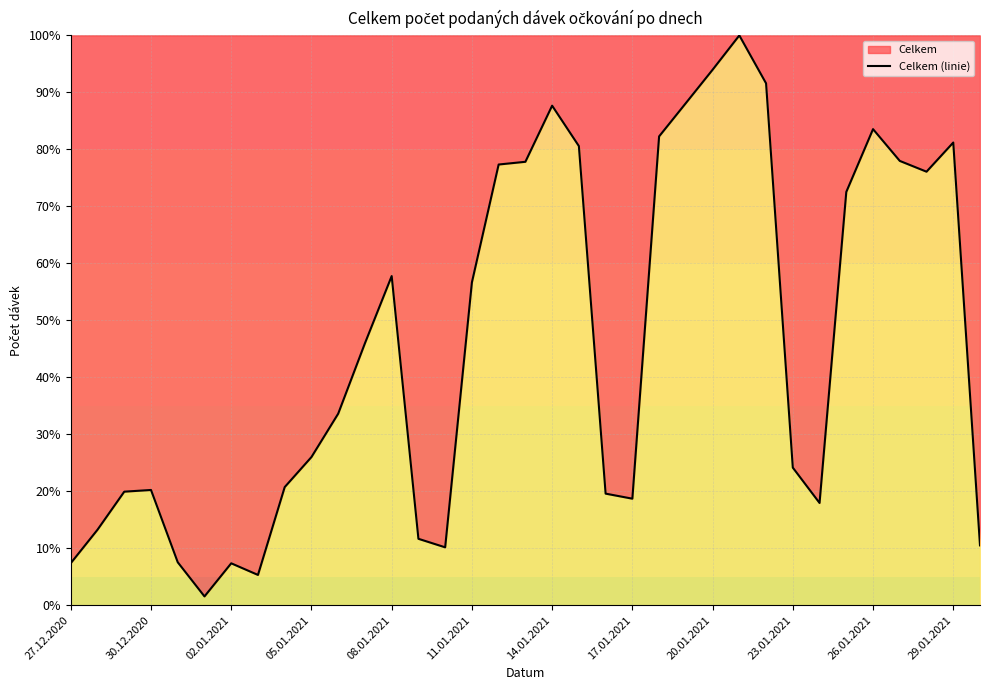

Approximately how many times larger is the value at 23.01.2021 compared to 20.01.2021?

0.3